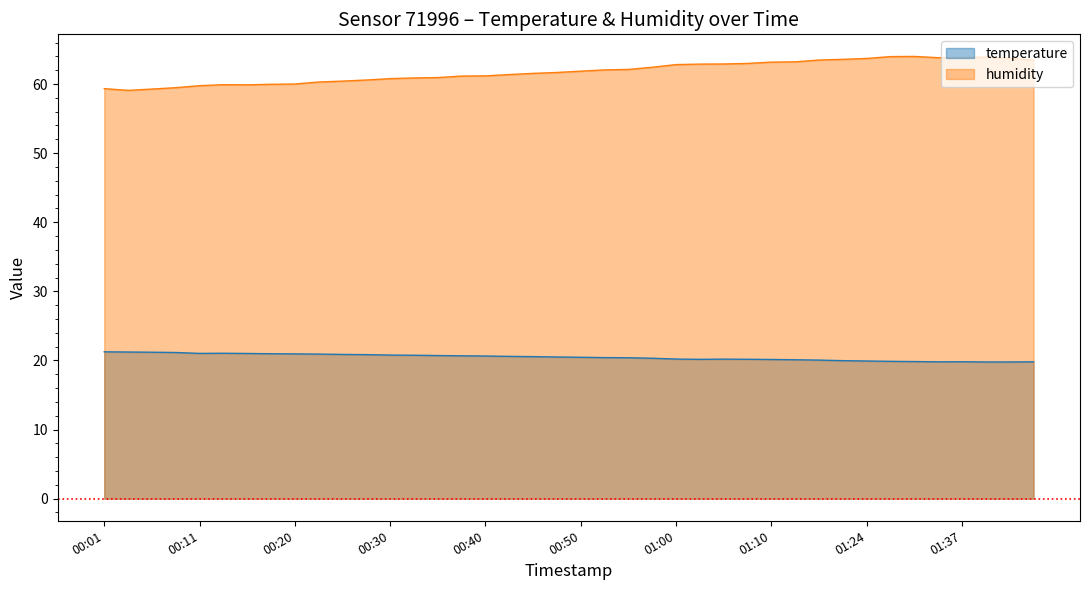

What is the difference between the highest and lowest values at 01:13?

43.1